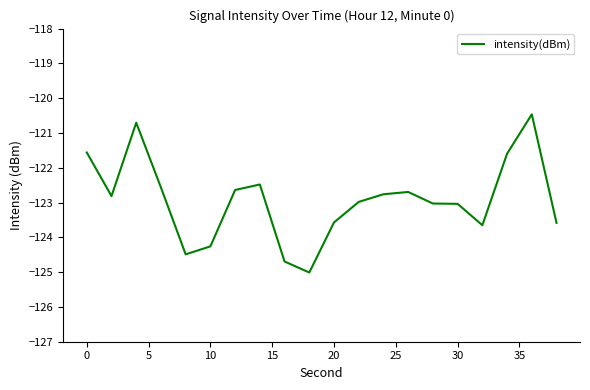

What is the minimum value shown in the chart?

-125.0